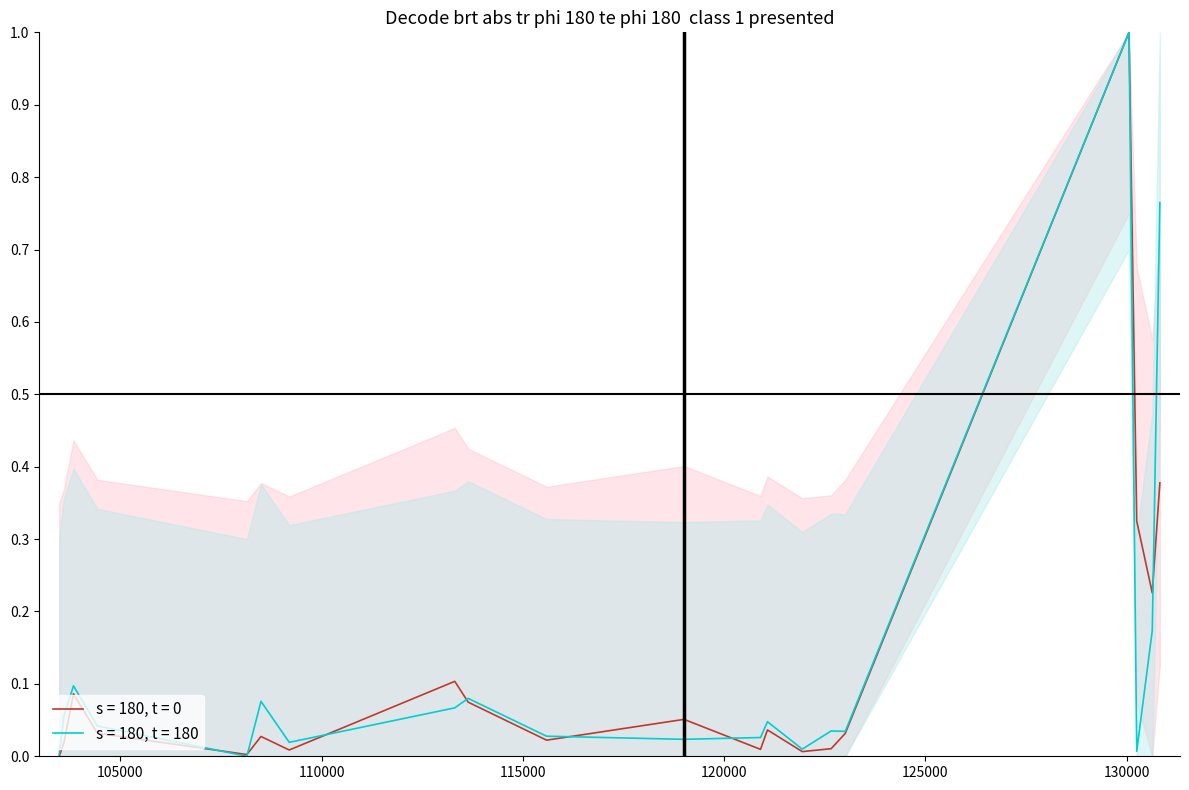

Rank the categories by rade9_mult_nadir_norm value from lowest to highest.

108145, 103484, 130251, 121942, 109198, 119005, 120905, 115591, 123011, 122660, 104431, 121078, 103601, 113310, 108496, 113644, 103838, 130637, 130826, 130059